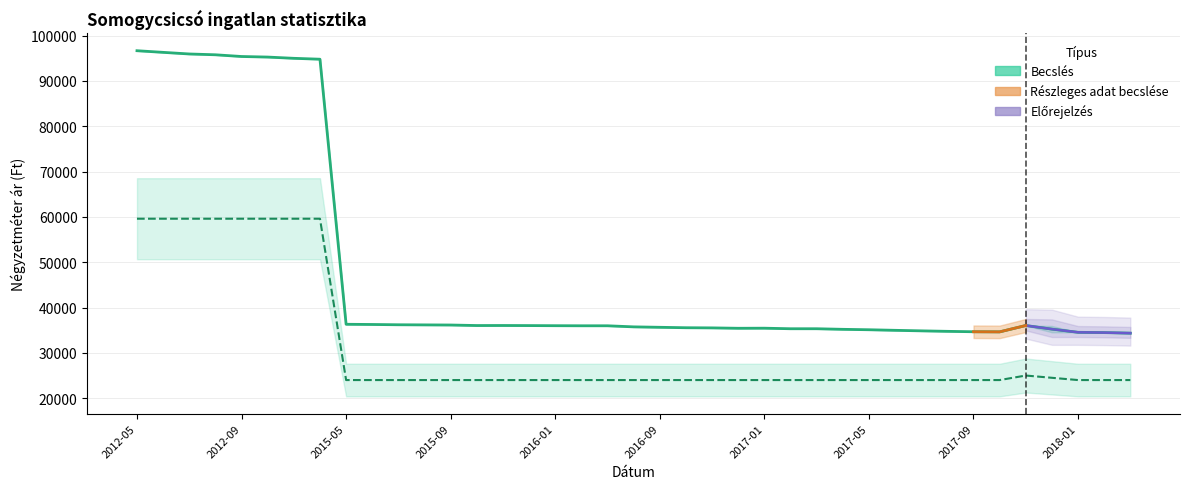

At which category is the sum across all series the highest?

2012-05